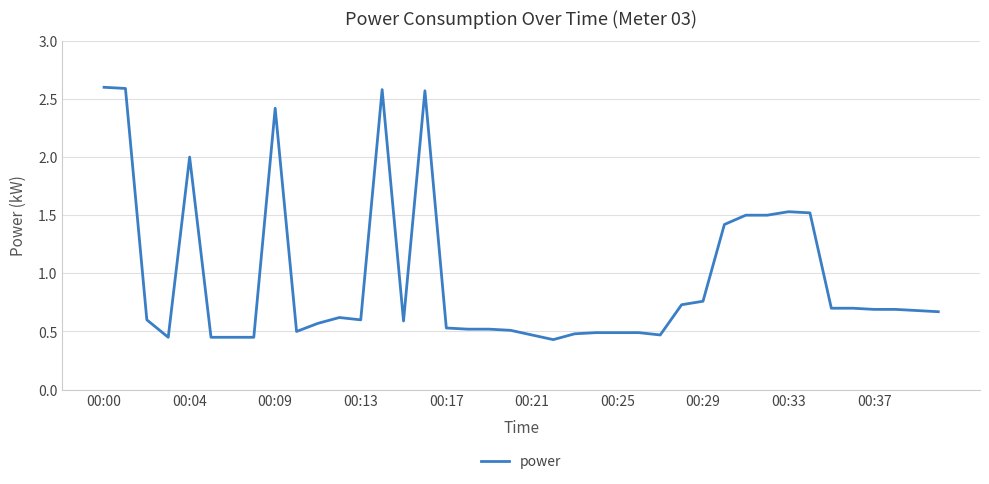

What is the minimum value shown in the chart?

0.4